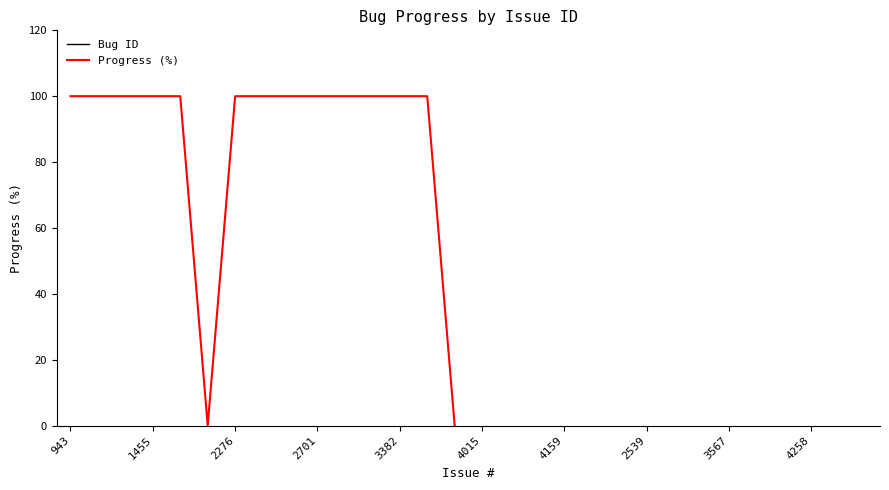

Does the chart have visible grid lines?

No